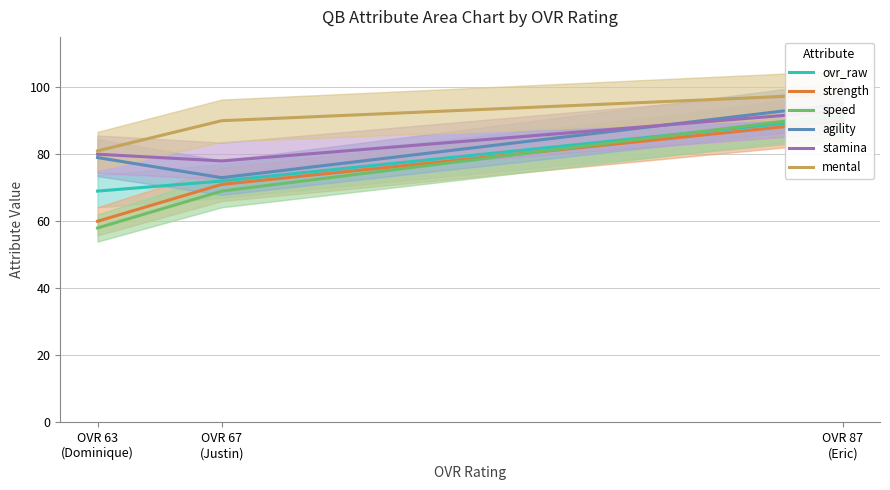

List the series in order of their peak value, lowest first.

strength, ovr_raw, speed, stamina, agility, mental